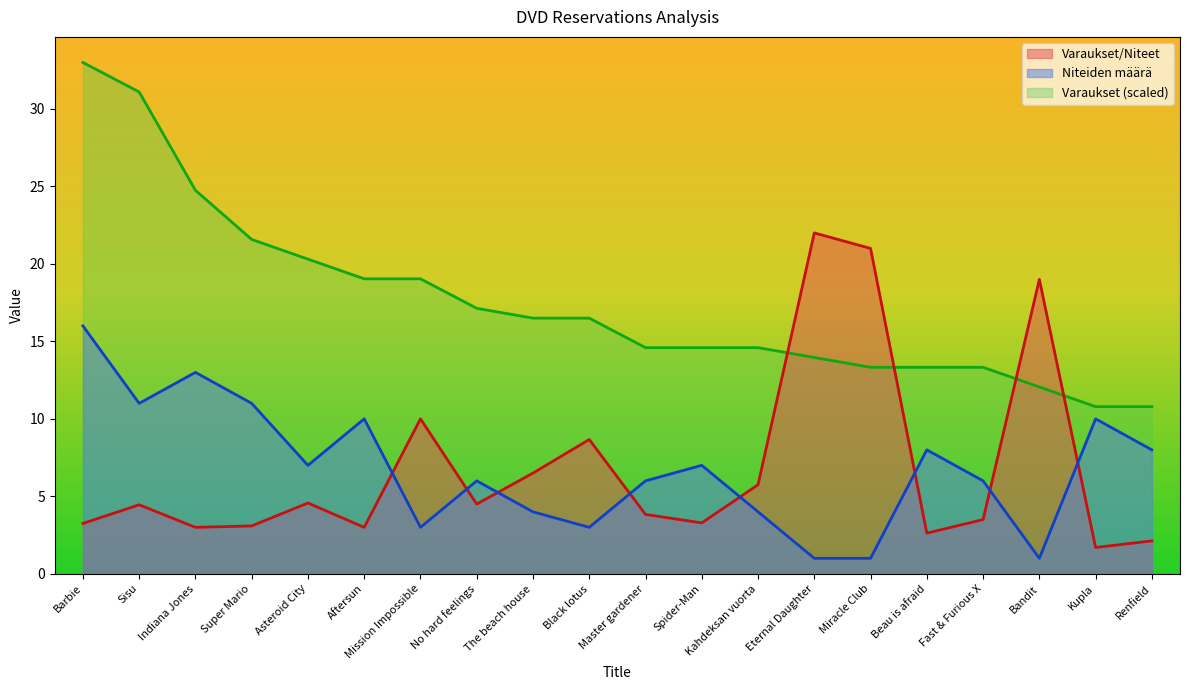

Which series has the largest total across all categories?

Varaukset (scaled)